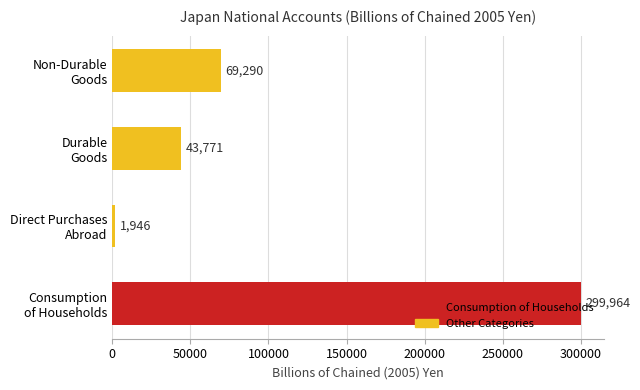

What is the minimum value shown in the chart?

1945.9